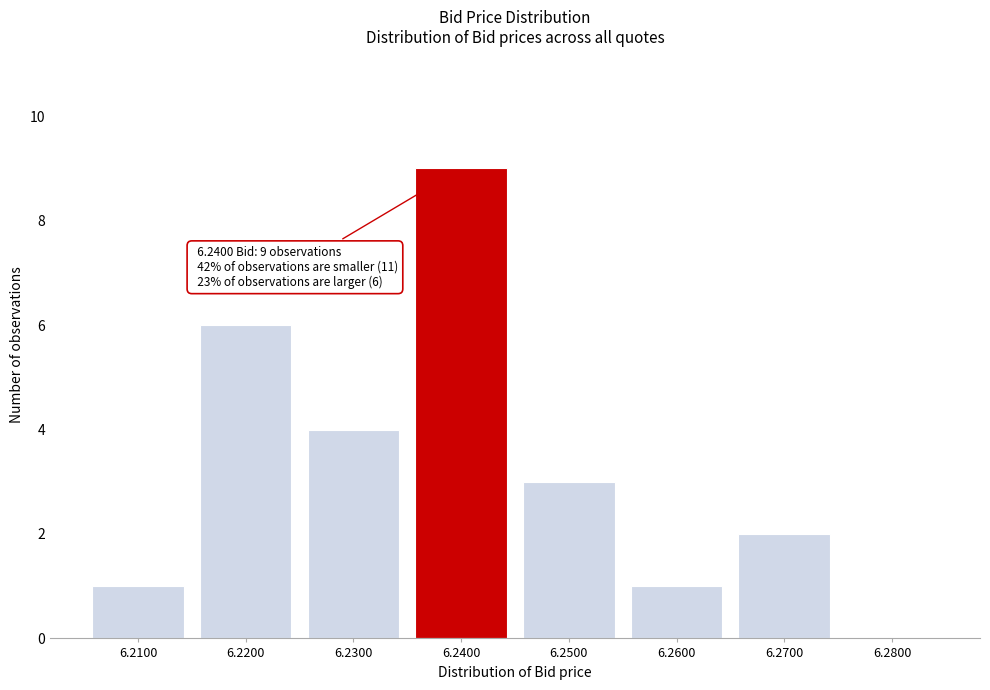

Reading left to right, list all the values displayed in this chart.

6.2100=1	6.2200=6	6.2300=4	6.2400=9	6.2500=3	6.2600=1	6.2700=2	6.2800=0